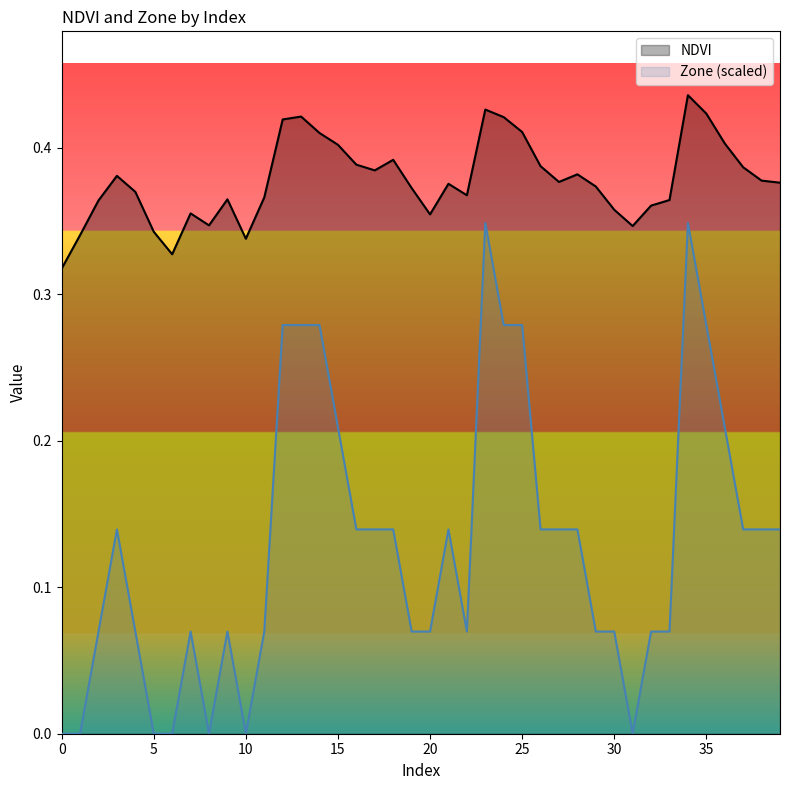

Is it true that Zone equals 0.1 at 35?

False